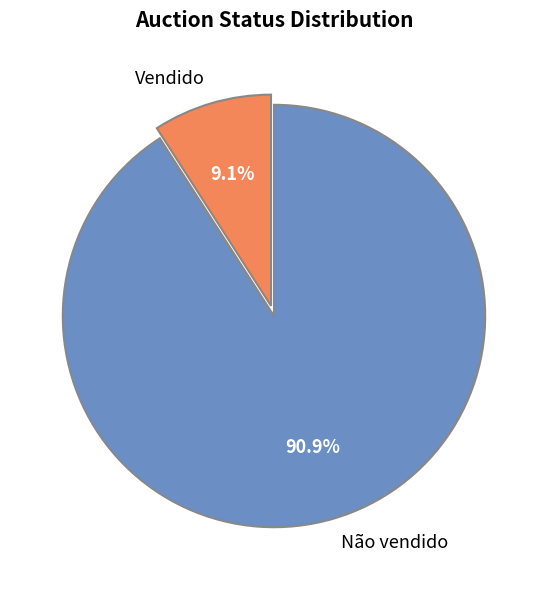

Is it true that Não vendido is 91% of the pie?

True